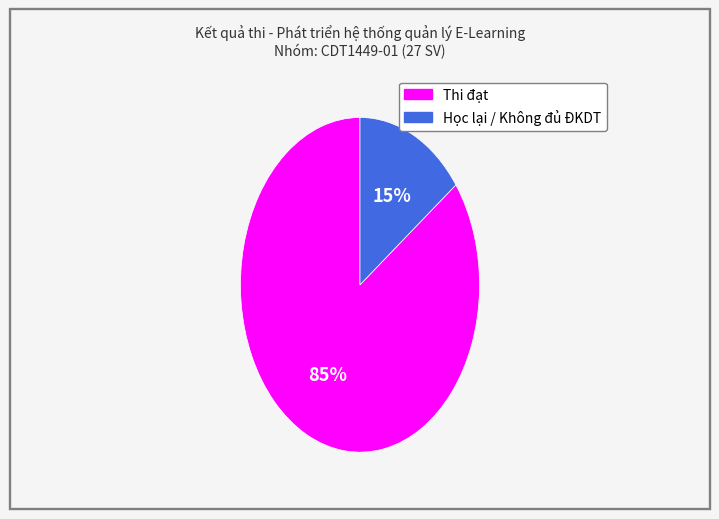

To the nearest percent, what is the combined percentage of Học lại / Không đủ ĐKDT and Thi đạt?

100%